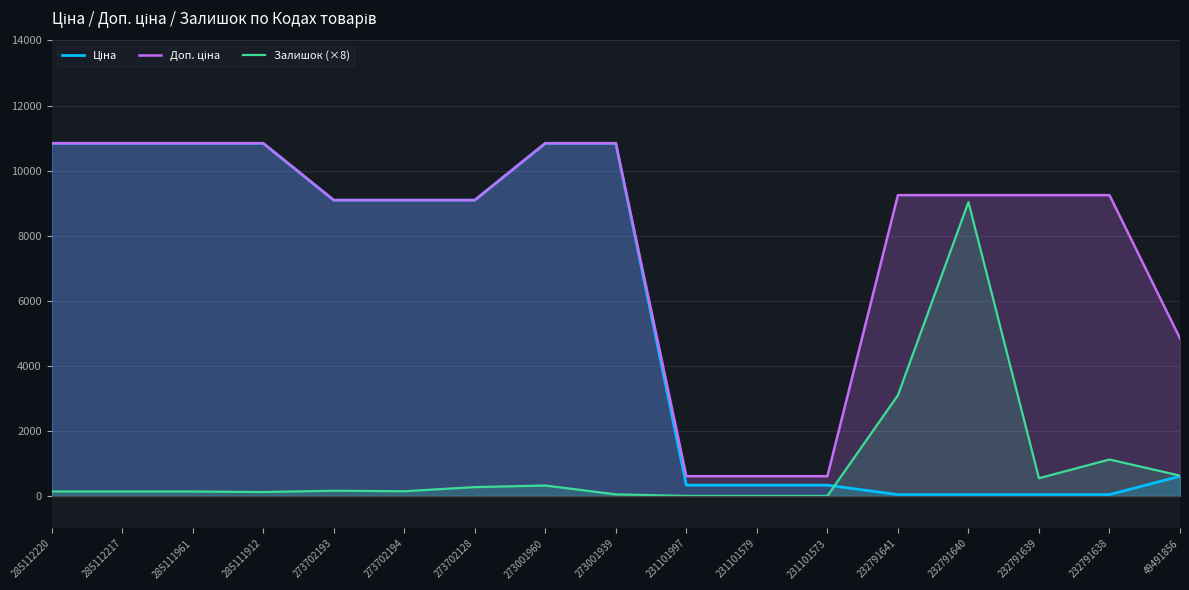

Reading left to right, list all the values displayed in this chart.

Ціна: 10840.1	10840.1	10840.1	10840.1	9092.0	9092.0	9092.0	10840.1	10840.1	331.0	331.0	331.0	41.1	41.1	41.1	41.1	605.3
Доп. ціна: 10840.1	10840.1	10840.1	10840.1	9092.0	9092.0	9092.0	10840.1	10840.1	607.0	607.0	607.0	9246.0	9246.0	9246.0	9246.0	4842.6
Залишок (×8): 136.0	136.0	136.0	120.0	160.0	144.0	272.0	320.0	48.0	0.0	0.0	0.0	3096.0	9032.0	544.0	1120.0	624.0